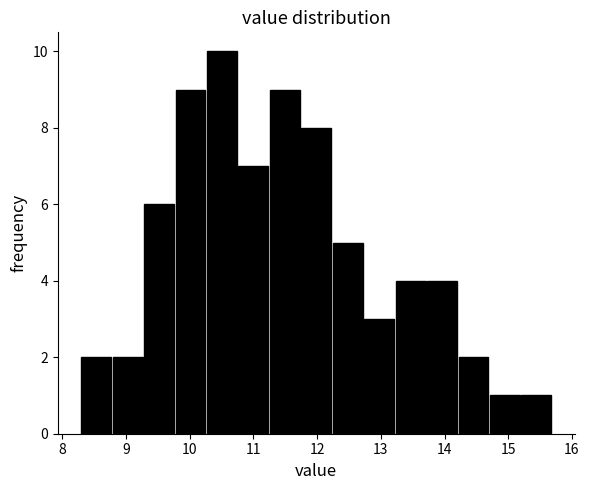

How tall is the bar that spans 11.3 to 11.8 on the x-axis? Neither the bar edges nor the heights are printed on the chart, so give them approximately, as read against the axes.

9